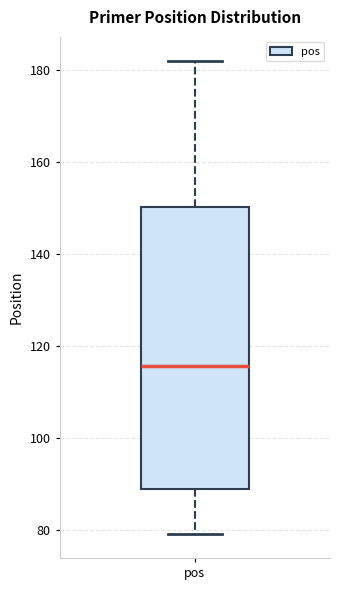

Where does the median line of the box for pos sit on the y-axis? The values are not printed on the chart, so give them approximately, as read against the axis.

116